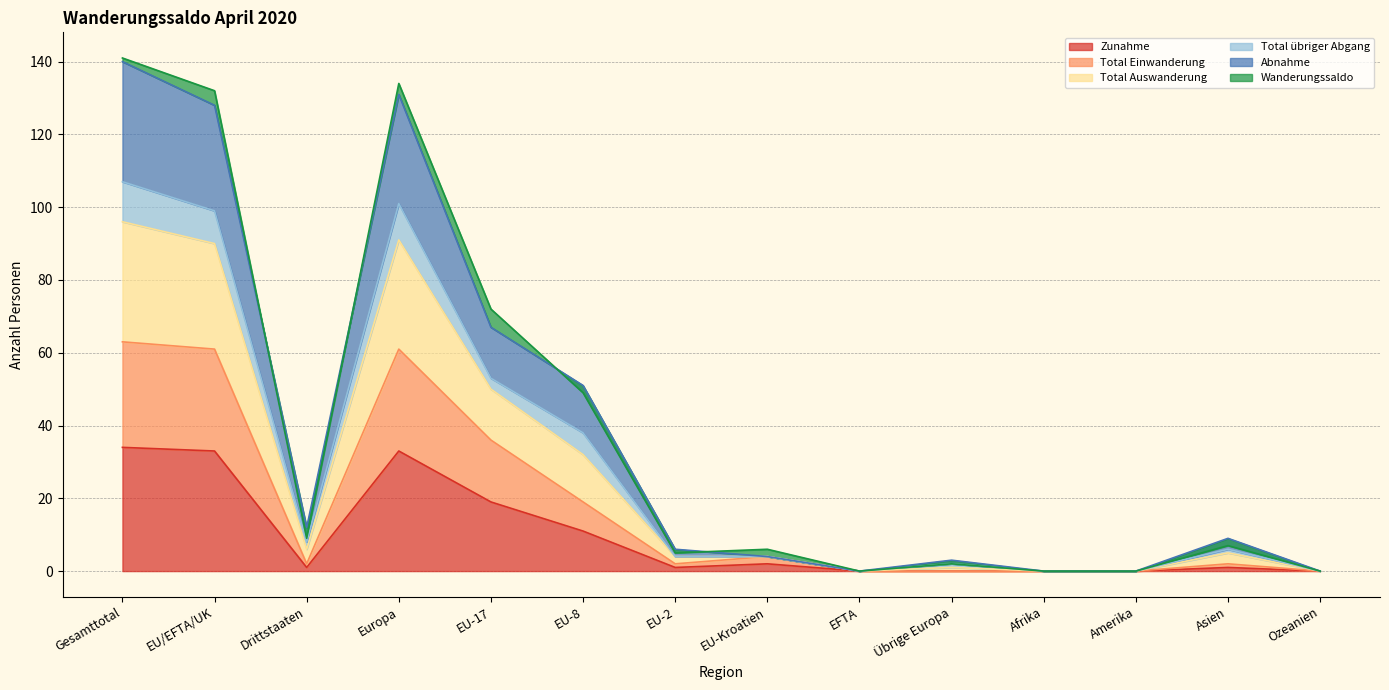

Is it true that Abnahme equals 133 at Europa?

False